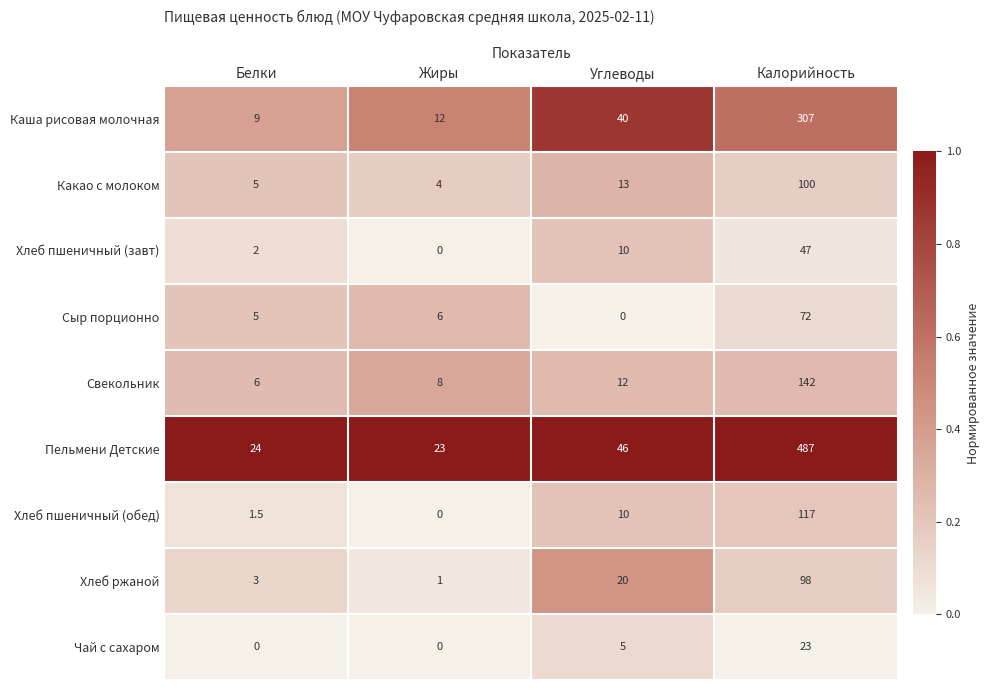

List the labels in order of Пельмени Детские value, smallest first.

Жиры, Белки, Углеводы, Калорийность